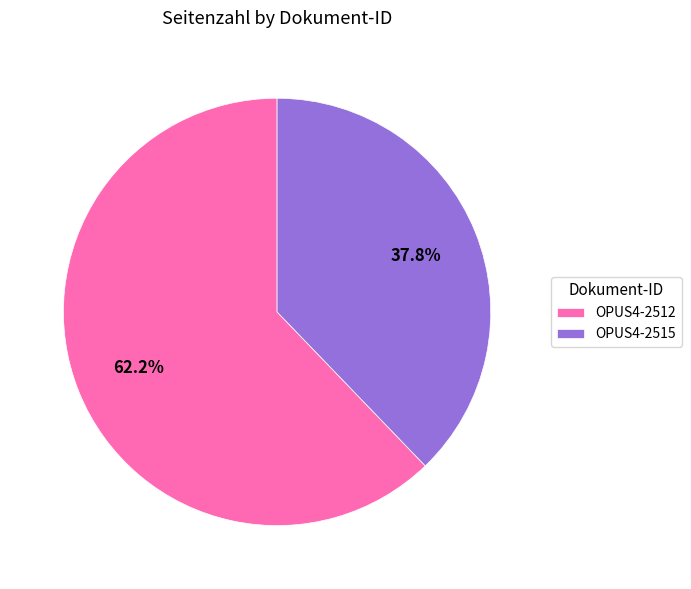

Rank the categories by value from highest to lowest.

OPUS4-2512, OPUS4-2515